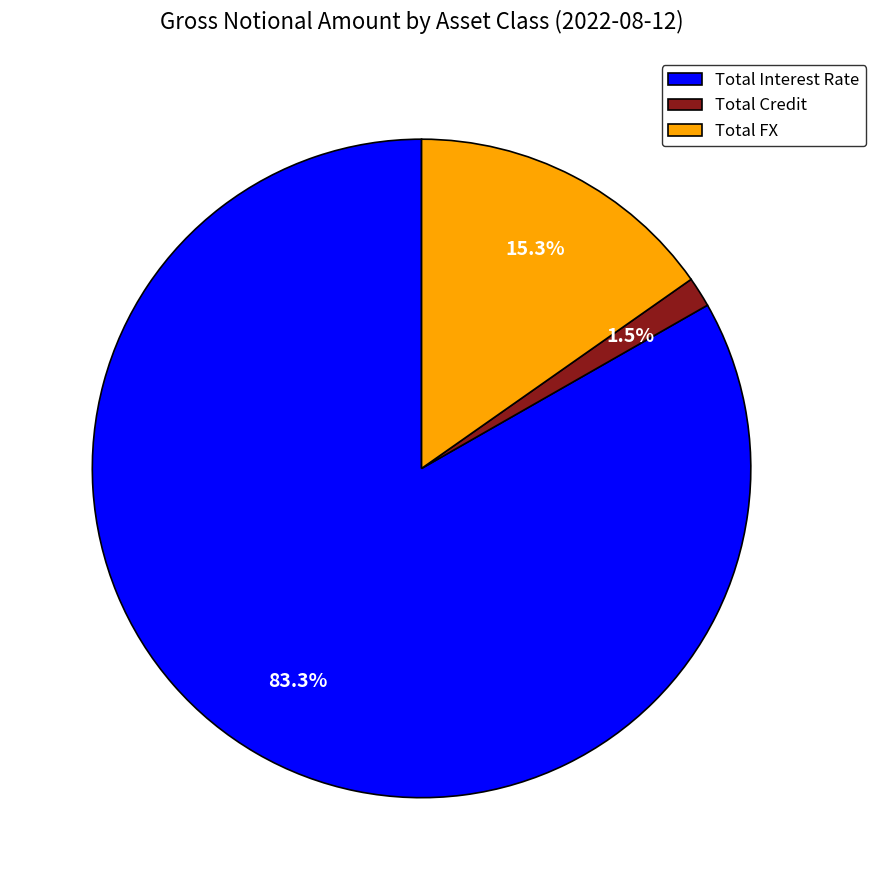

What percentage is NOT represented by Total FX?

84.7%